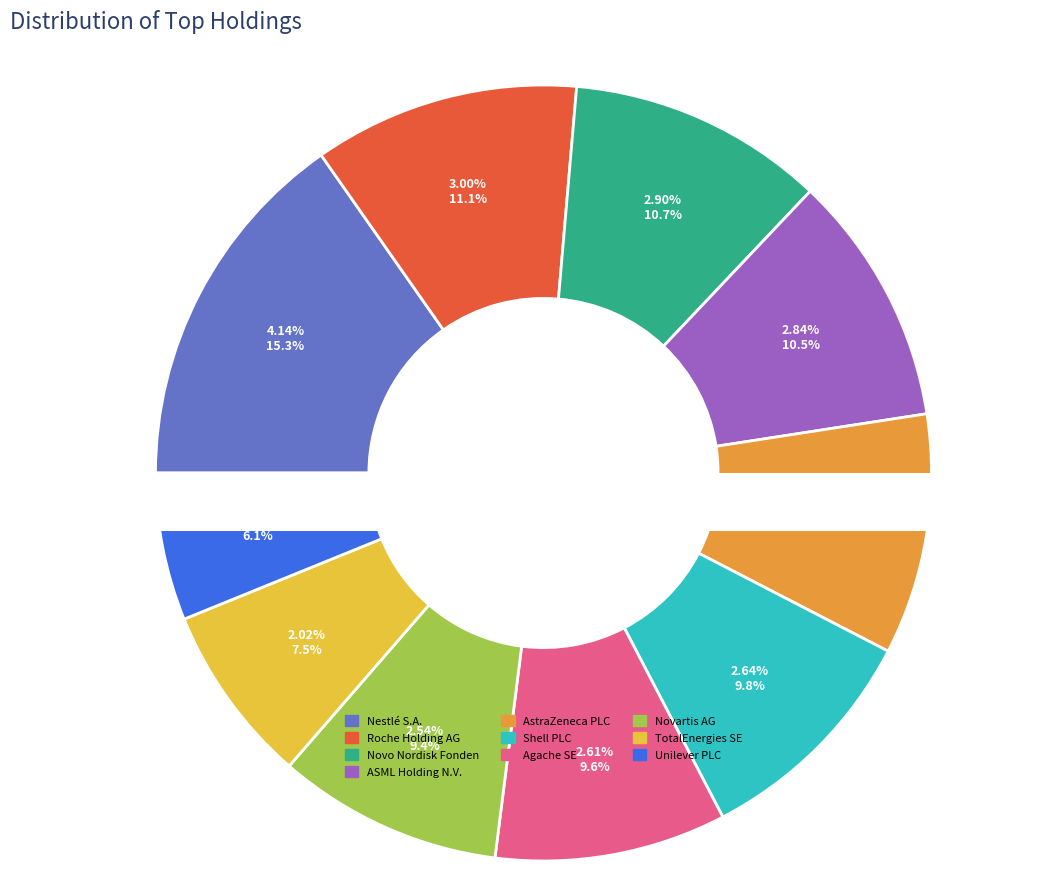

To the nearest percent, what is the combined percentage of Unilever PLC and ASML Holding N.V.?

17%